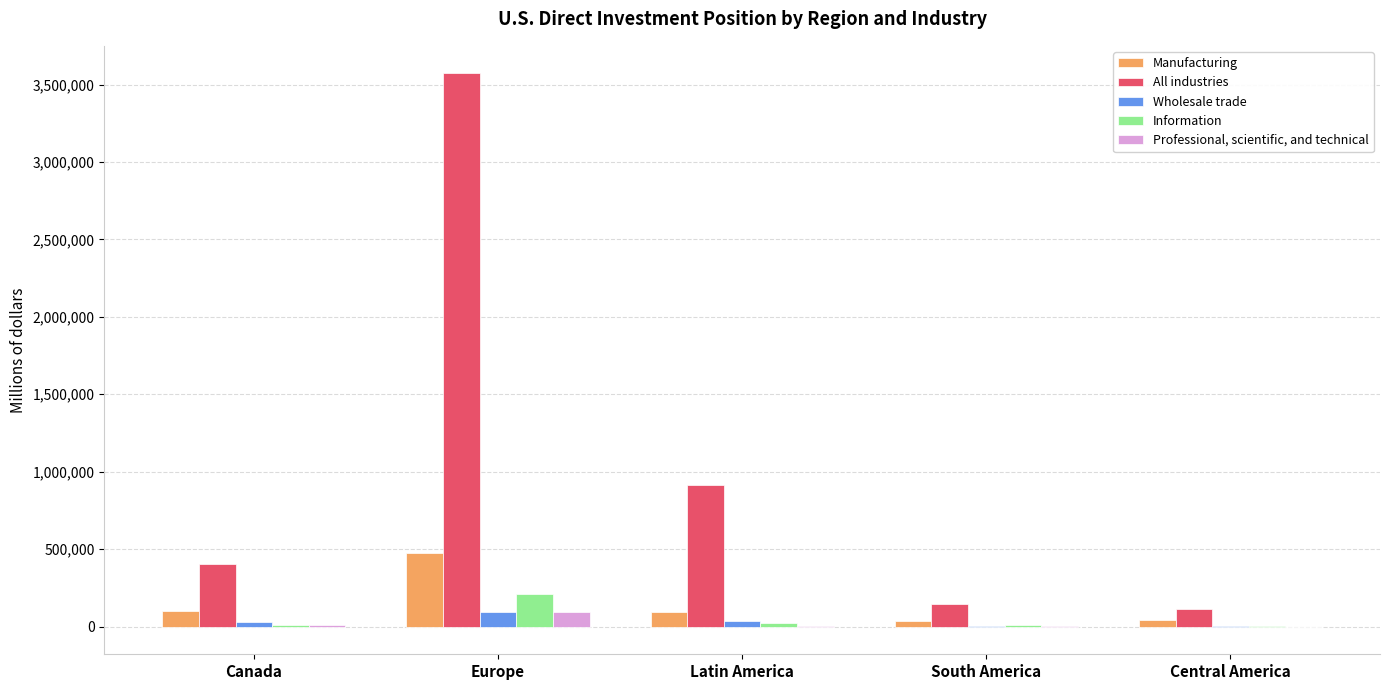

What is the sum of all Information values?

252216